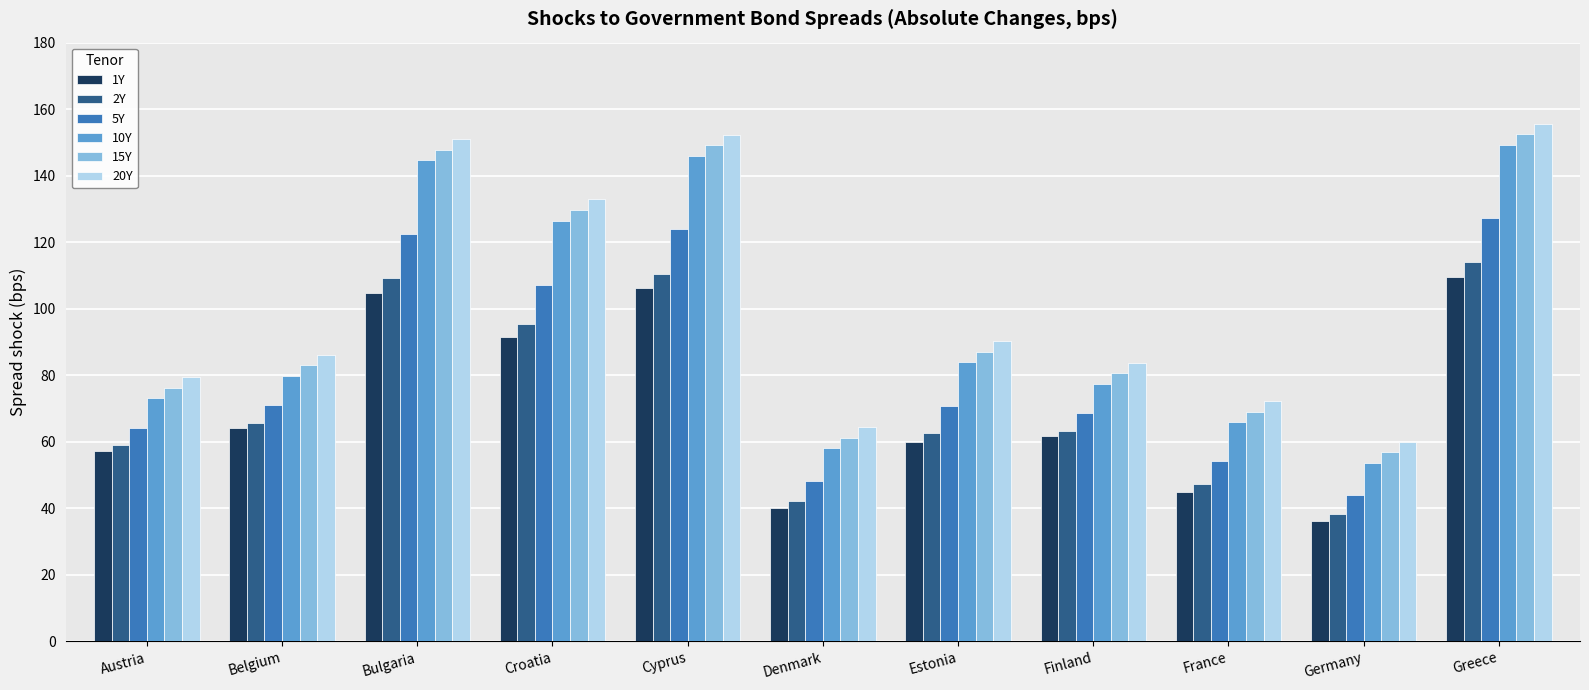

Is it true that 15Y equals 55.6 at Belgium?

False